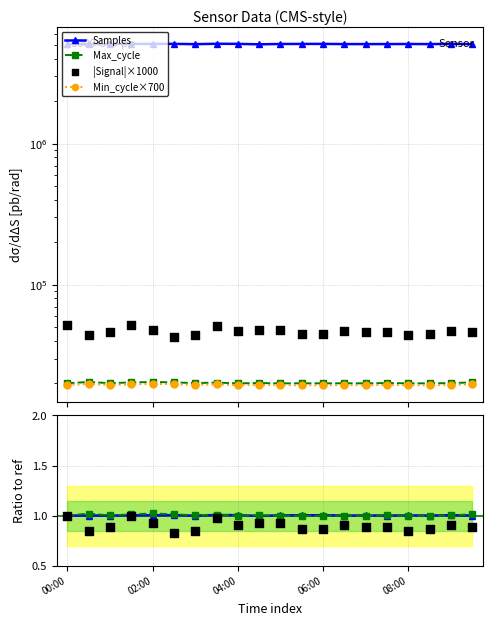

Which series has the largest Y range (max minus min)?

Samples